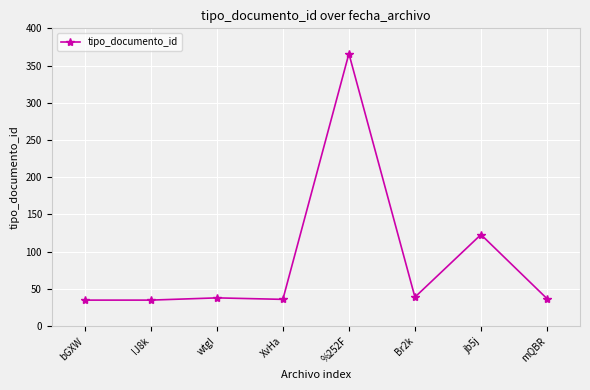

Is it true that the value at bGXW is 61?

False